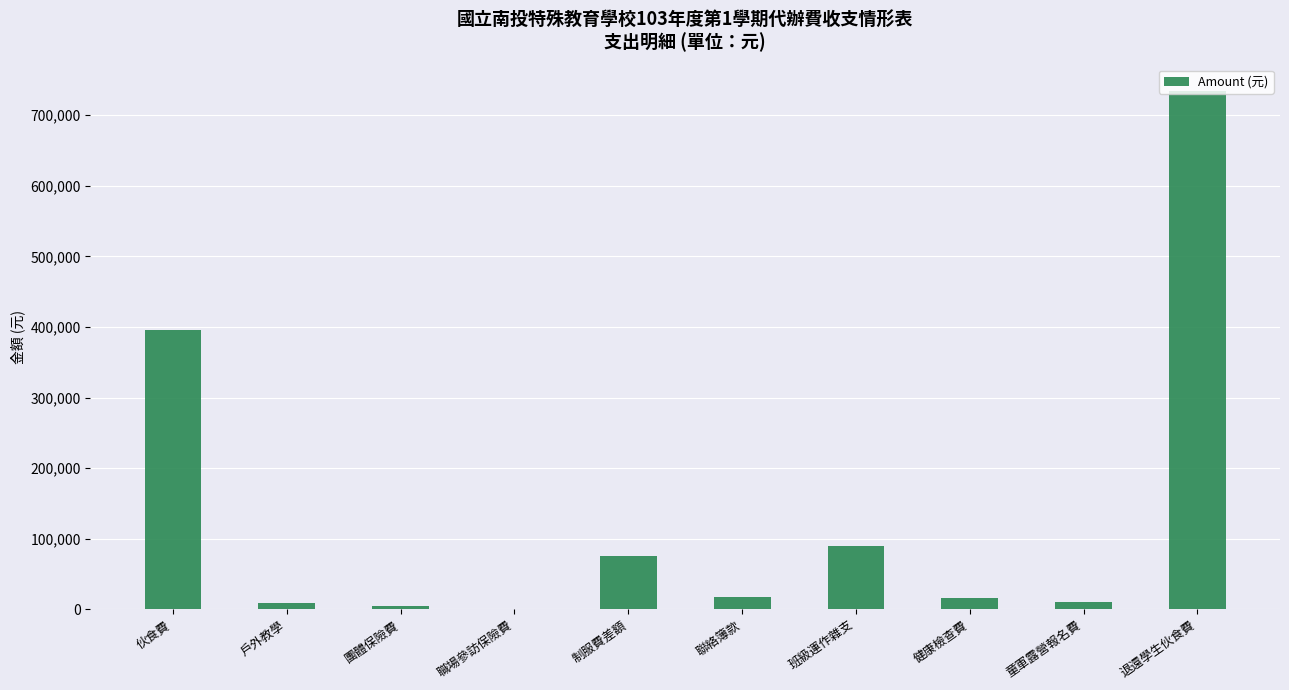

What is the maximum value shown in the chart?

734754